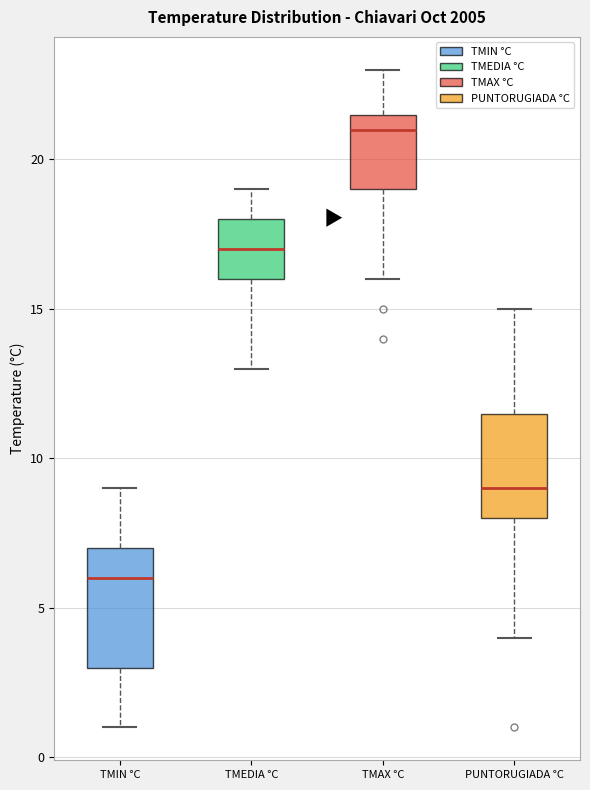

Where is the upper edge of the box for TMAX °C on the y-axis? The values are not printed on the chart, so give them approximately, as read against the axis.

21.5